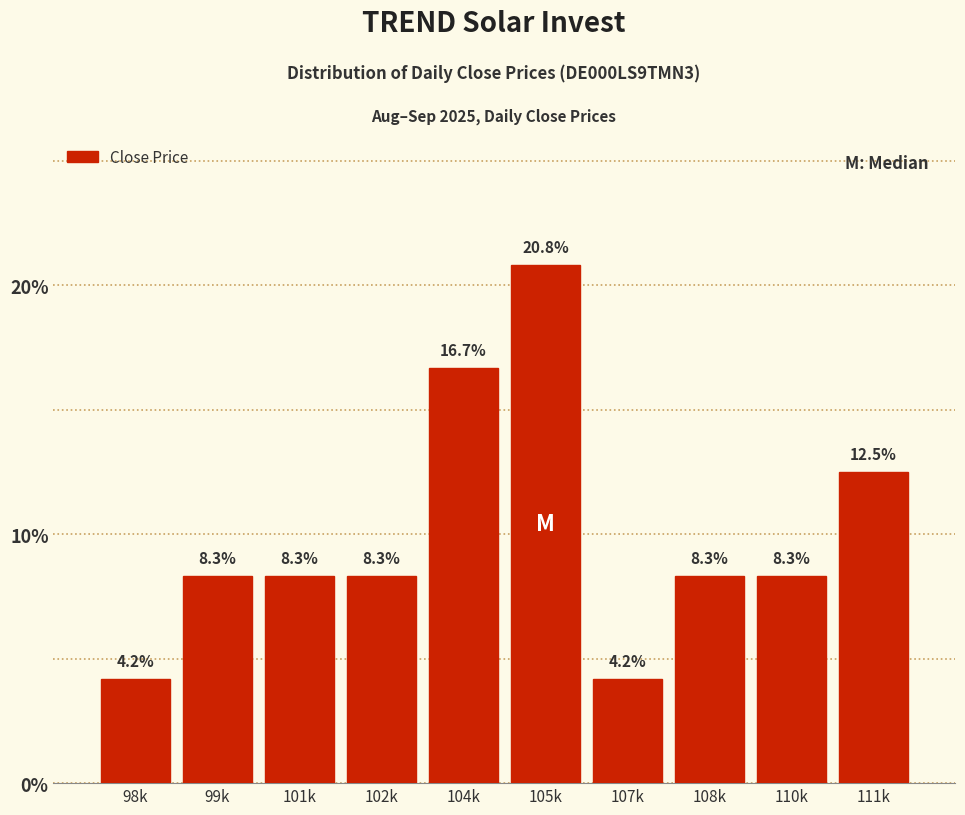

Reading left to right, what are all the values shown in this chart?

4.2	8.3	8.3	8.3	16.7	20.8	4.2	8.3	8.3	12.5